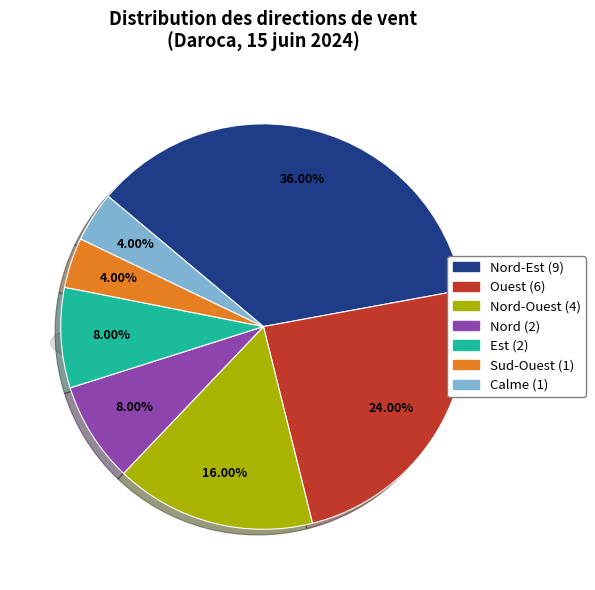

Which category has the biggest portion of the pie?

Nord-Est